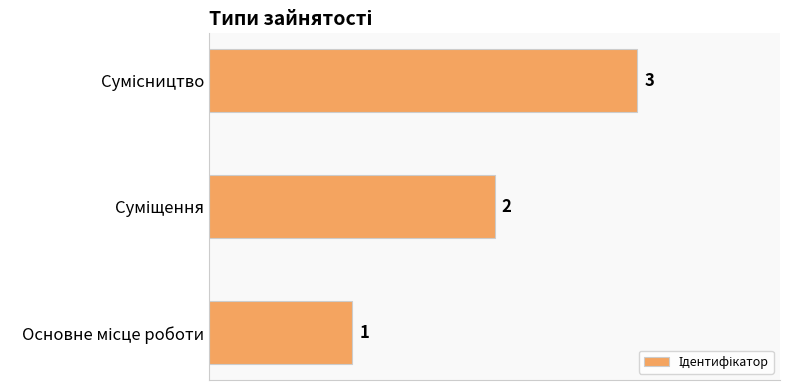

How many values are between 1 and 3?

3